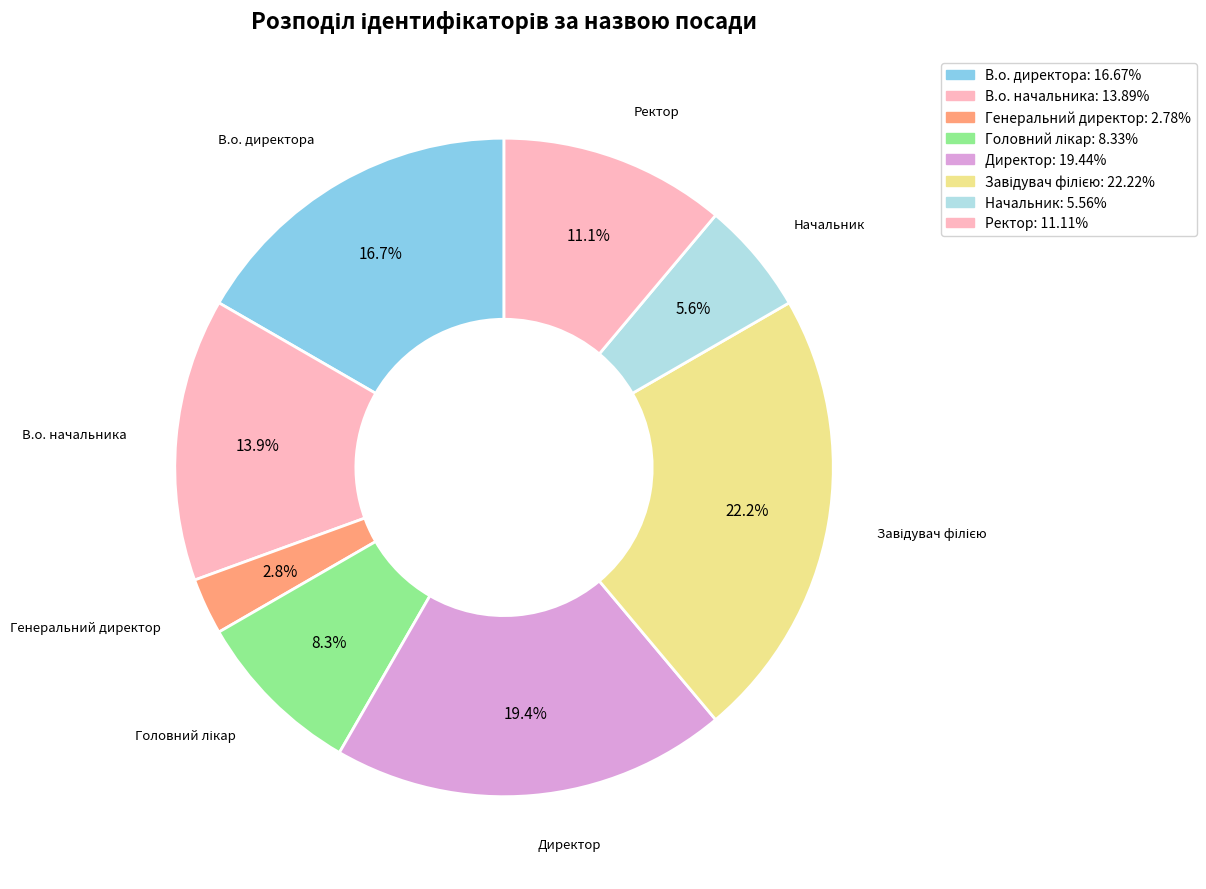

Between Начальник and В.о. директора, which is larger?

В.о. директора